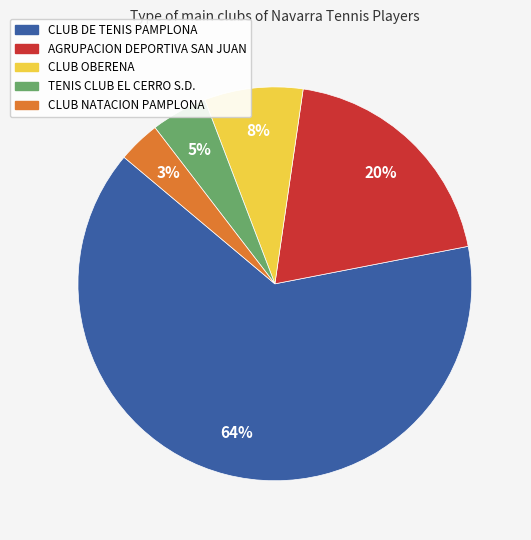

Is it true that CLUB DE TENIS PAMPLONA is 64% of the pie?

True